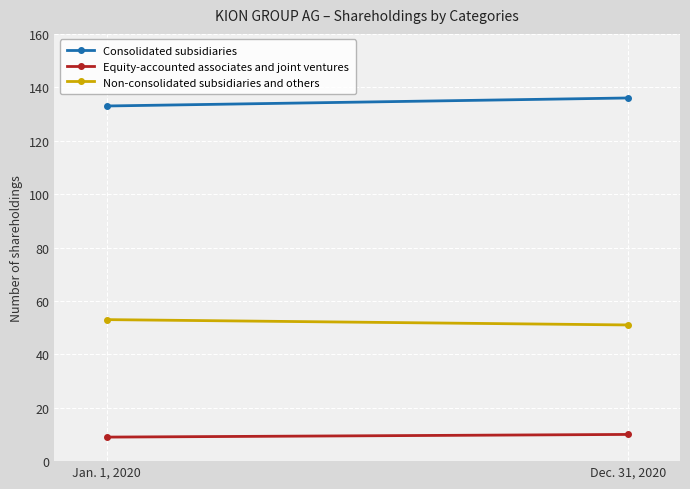

Is it true that Equity-accounted associates and joint ventures equals 10 at Dec. 31, 2020?

True